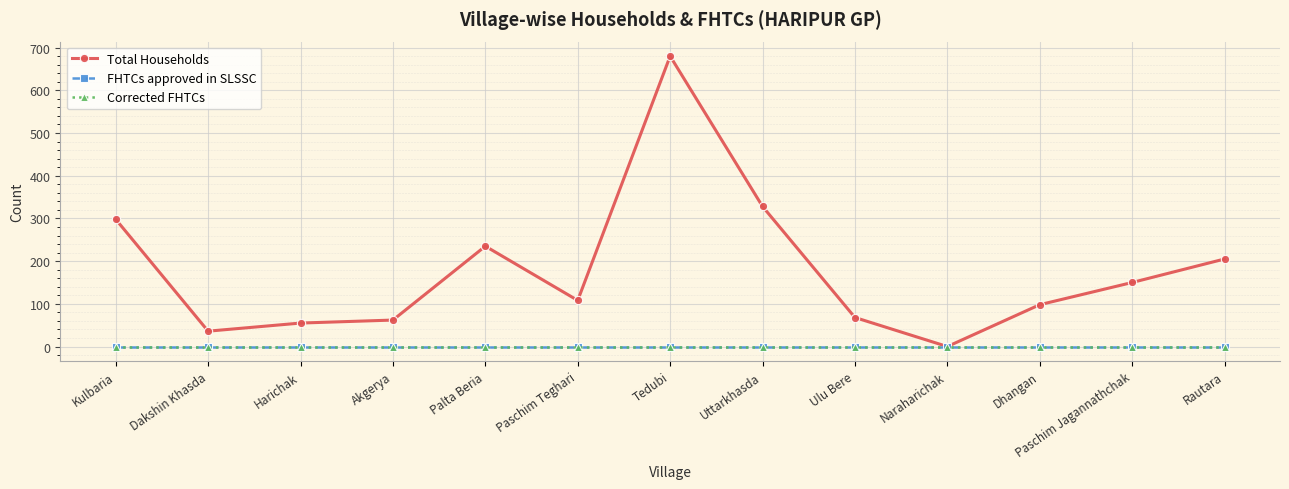

True or false: Total Households and Corrected FHTCs intersect in this chart.

False